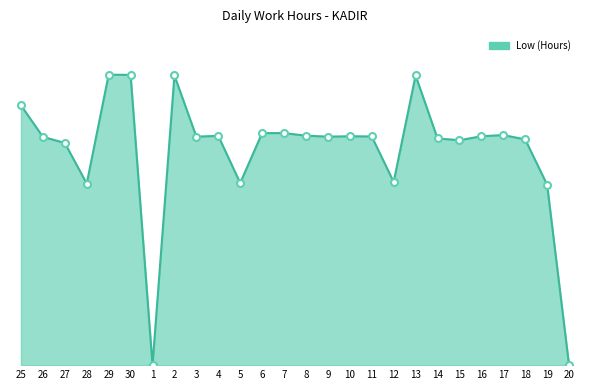

Reading left to right, list all the values displayed in this chart.

25=13.1	26=11.5	27=11.2	28=9.2	29=14.7	30=14.7	1=0.0	2=14.6	3=11.5	4=11.6	5=9.2	6=11.7	7=11.7	8=11.6	9=11.5	10=11.6	11=11.6	12=9.2	13=14.6	14=11.4	15=11.4	16=11.6	17=11.6	18=11.4	19=9.1	20=0.0